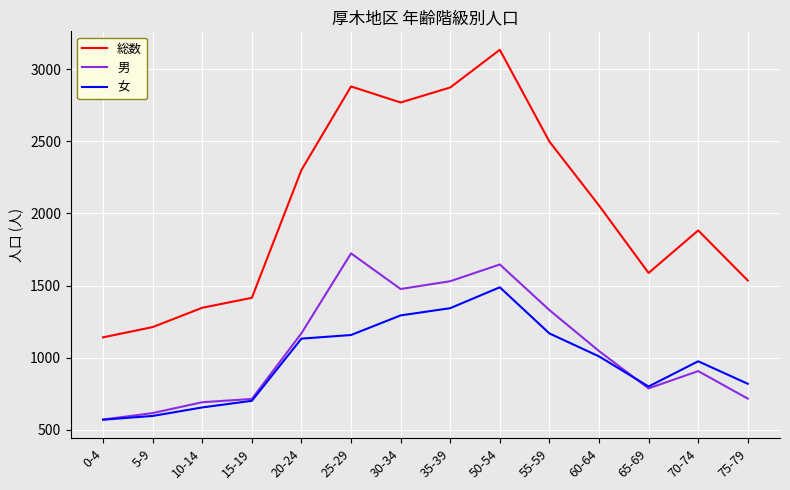

List the series in order of their peak value, highest first.

総数, 男, 女